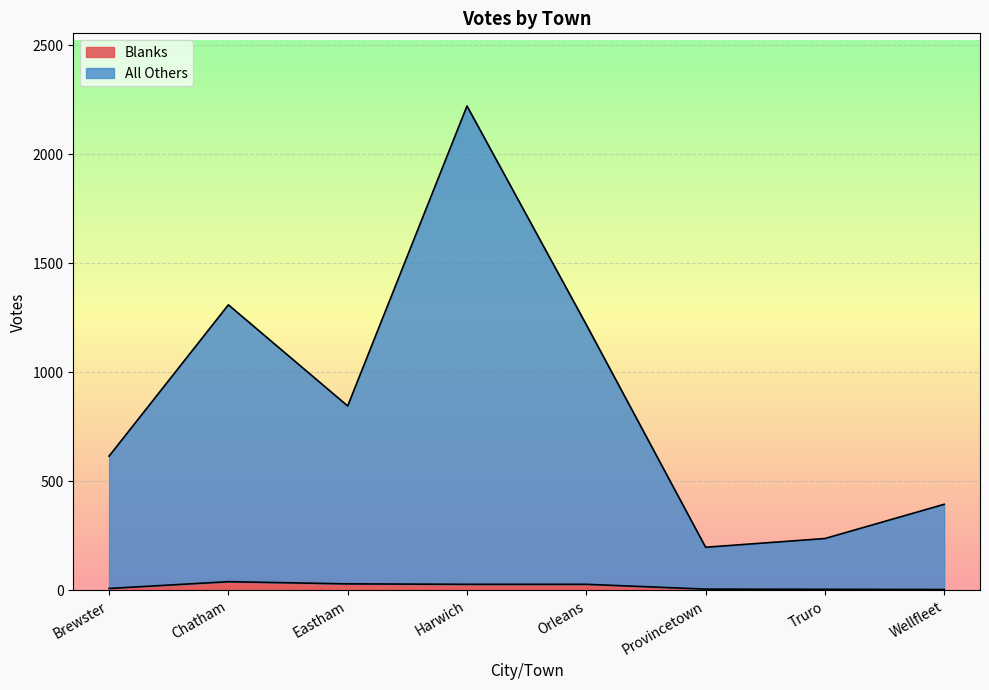

How many data points in All Others are above 846?

3